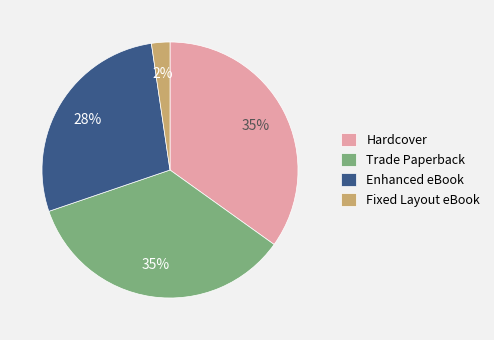

Count the number of slices in the pie.

4